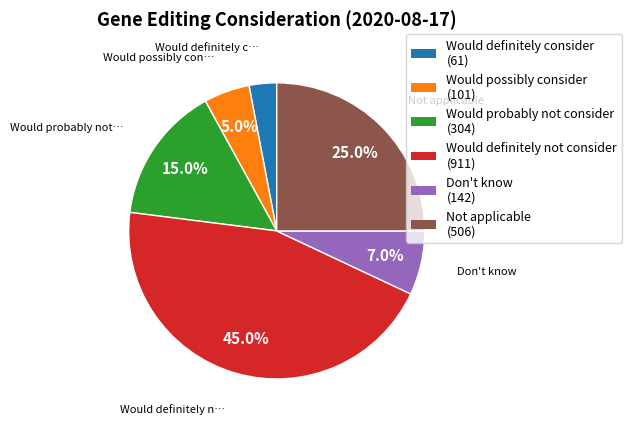

Which has a higher value, Would definitely consider or Would possibly consider?

Would possibly consider